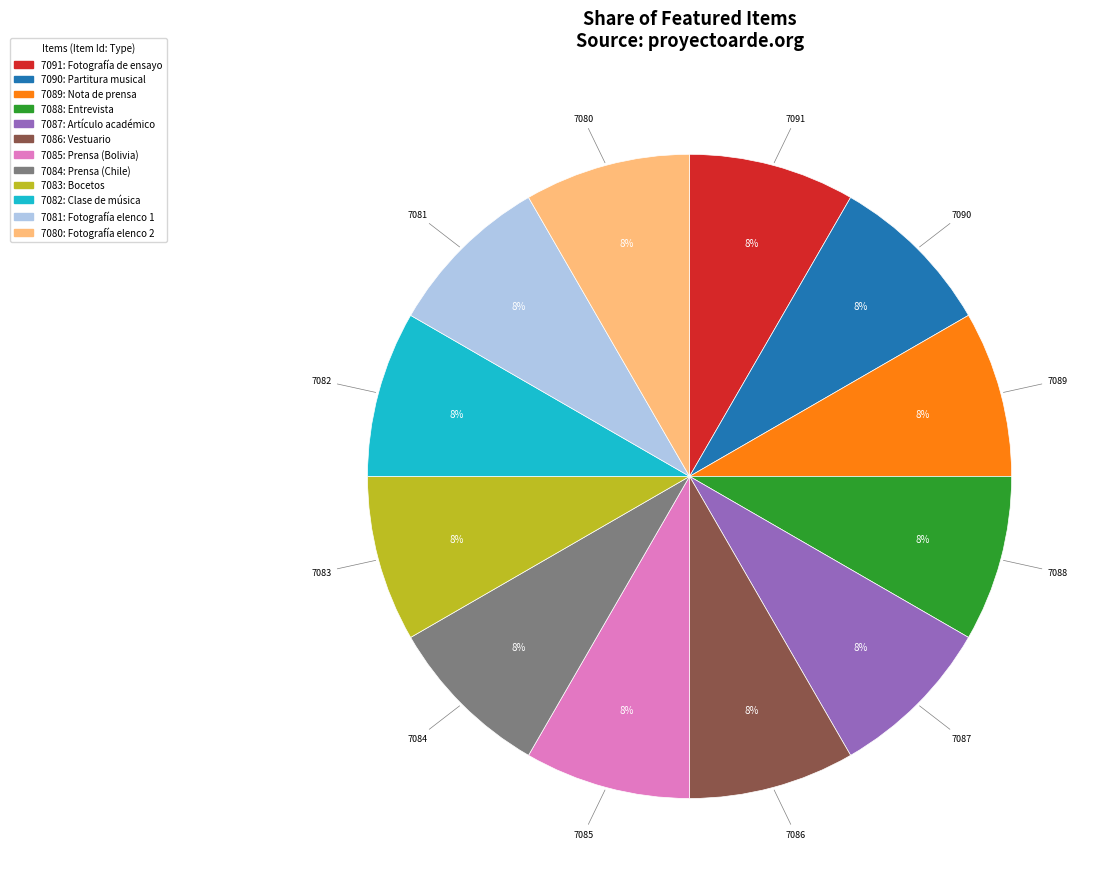

To the nearest percent, what is the difference between the largest and smallest slice percentages?

0%